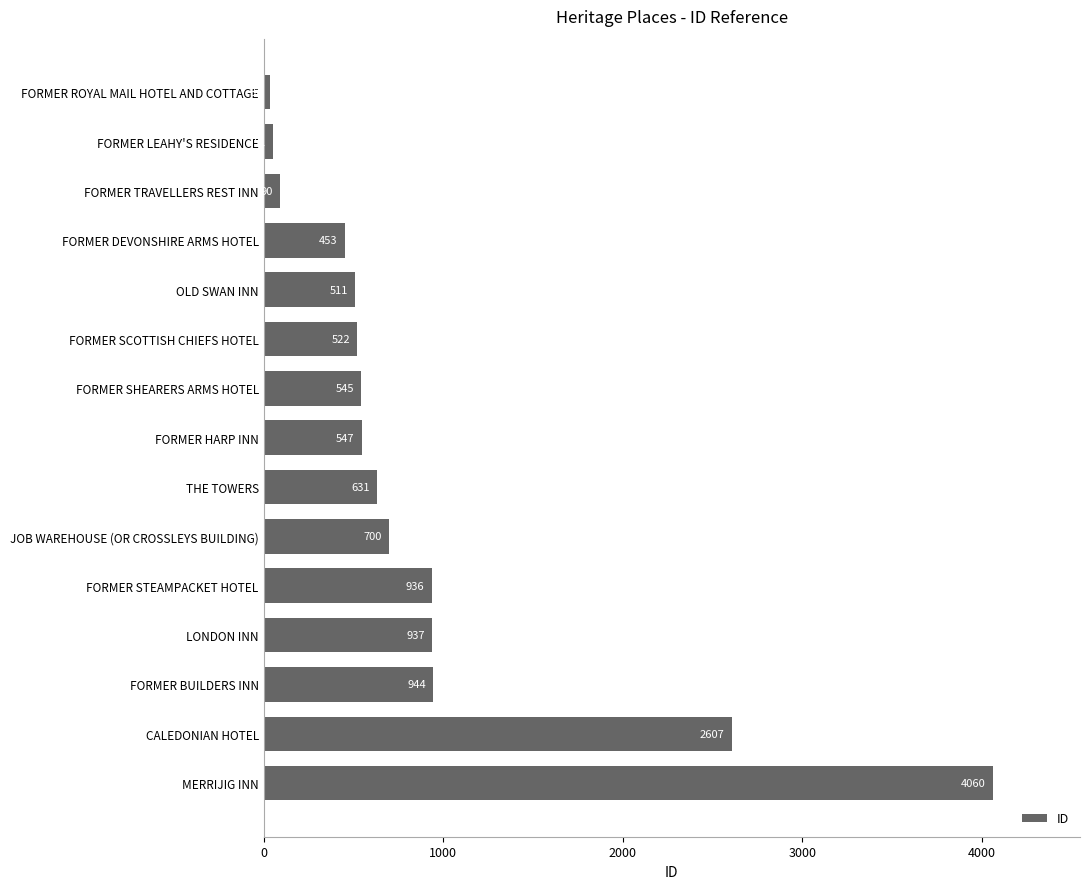

Does the chart contain stacked bars?

No